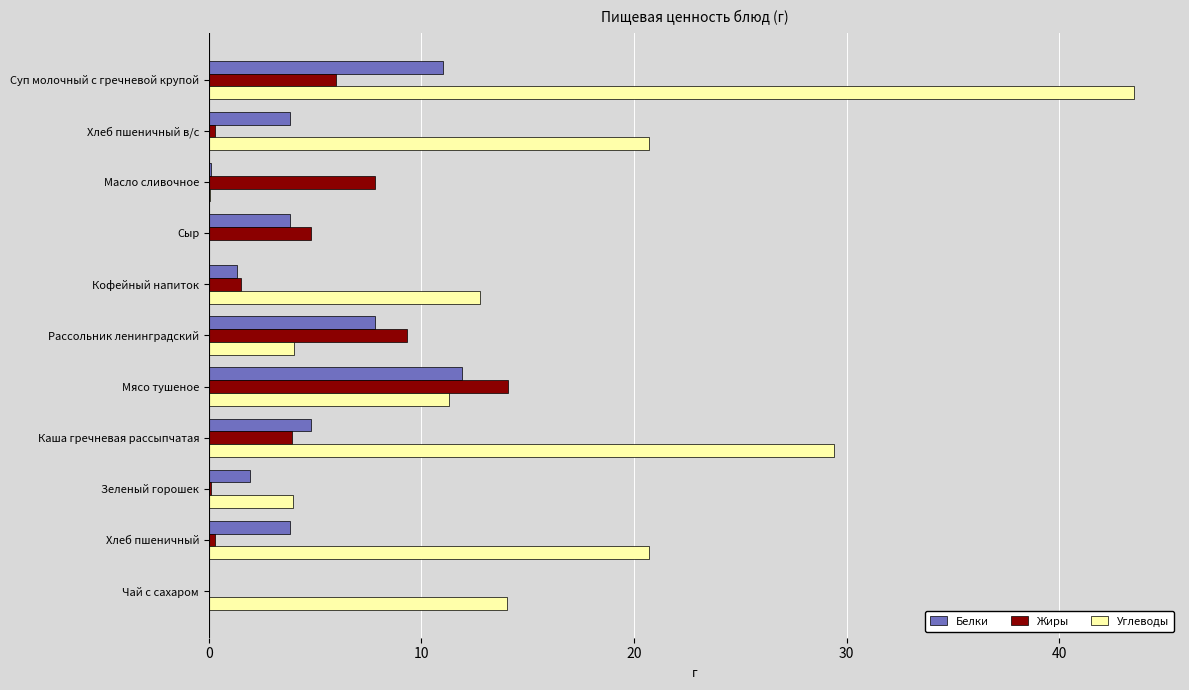

True or false: Белки has a value of 4.8 at Каша гречневая рассыпчатая.

True